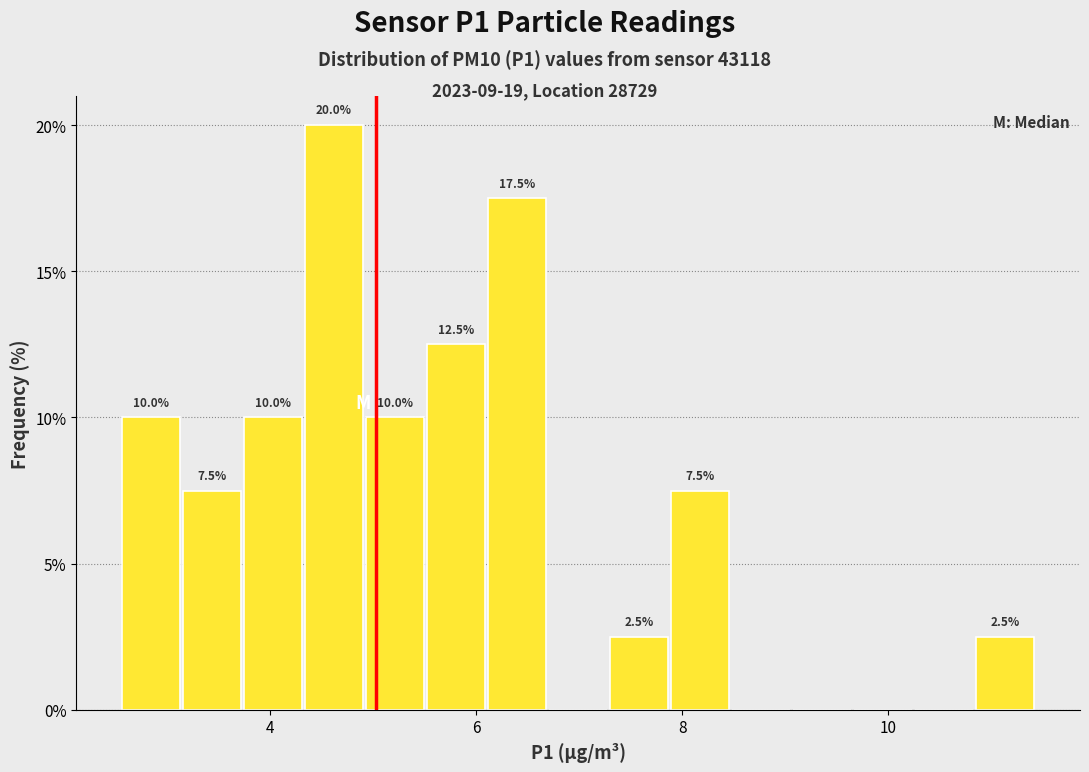

Read against the x-axis, roughly where is the centre of the tallest bar?

4.6